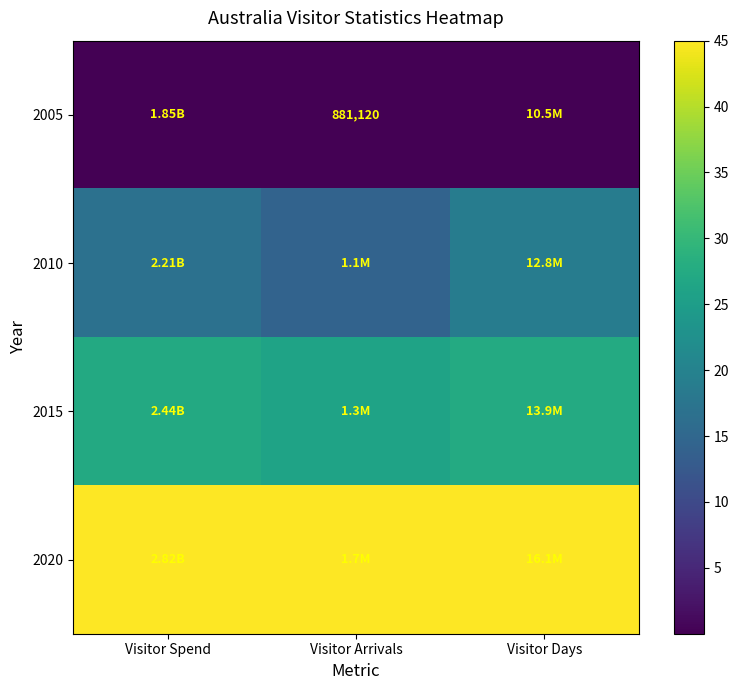

Rank the series by their average value, from highest to lowest.

2020, 2015, 2010, 2005